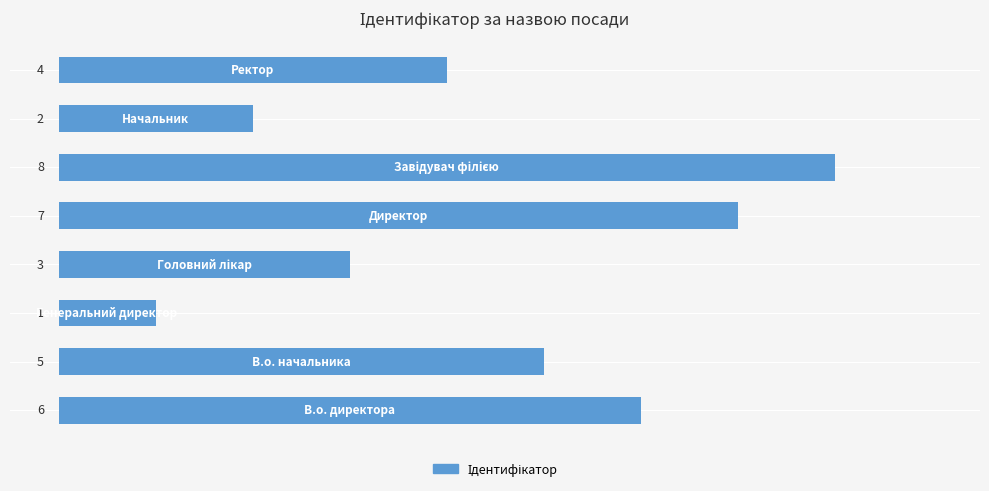

How many values are between 3 and 7?

5